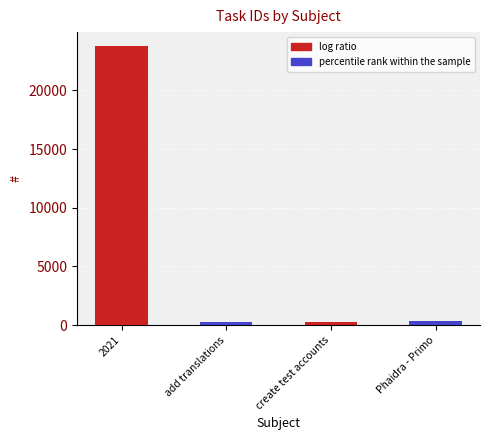

What is the label of the 3rd bar from the right?

add translations